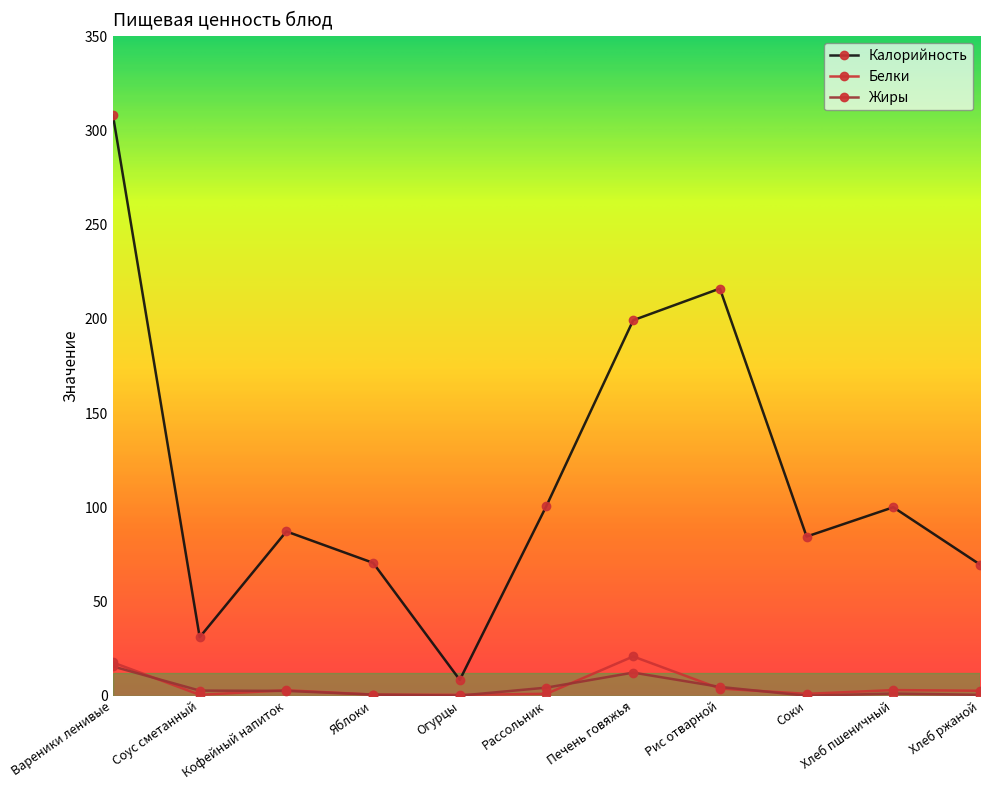

What are all the series names shown in the legend?

Калорийность, Белки, Жиры